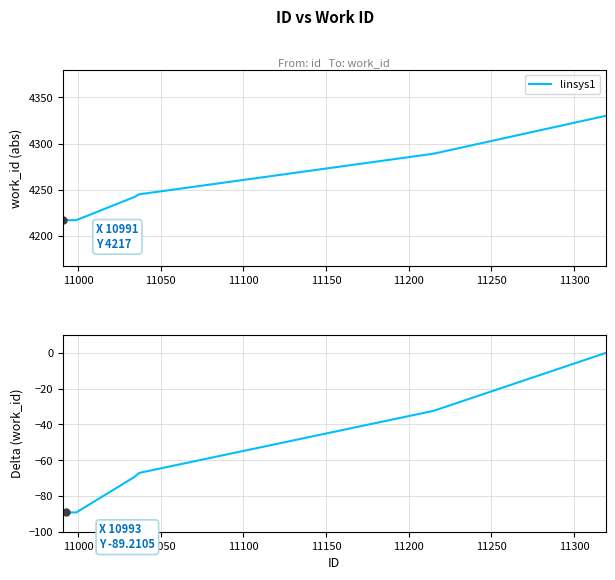

Reading left to right, extract all data points from this chart.

-89.2	-89.2	-89.2	-89.2	-89.2	-69.5	-67.9	-67.1	-32.4	0.0